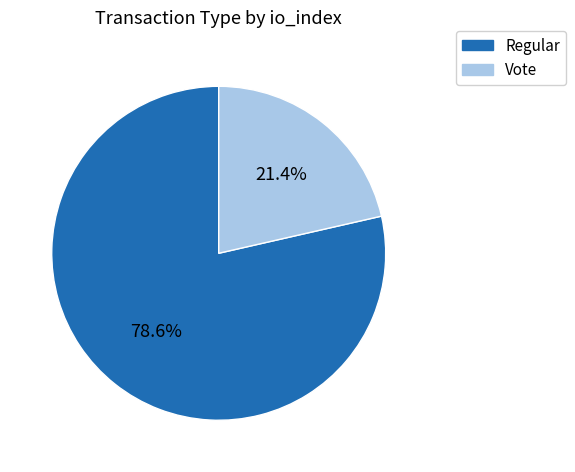

What percentage do Regular and Vote together represent?

100.0%